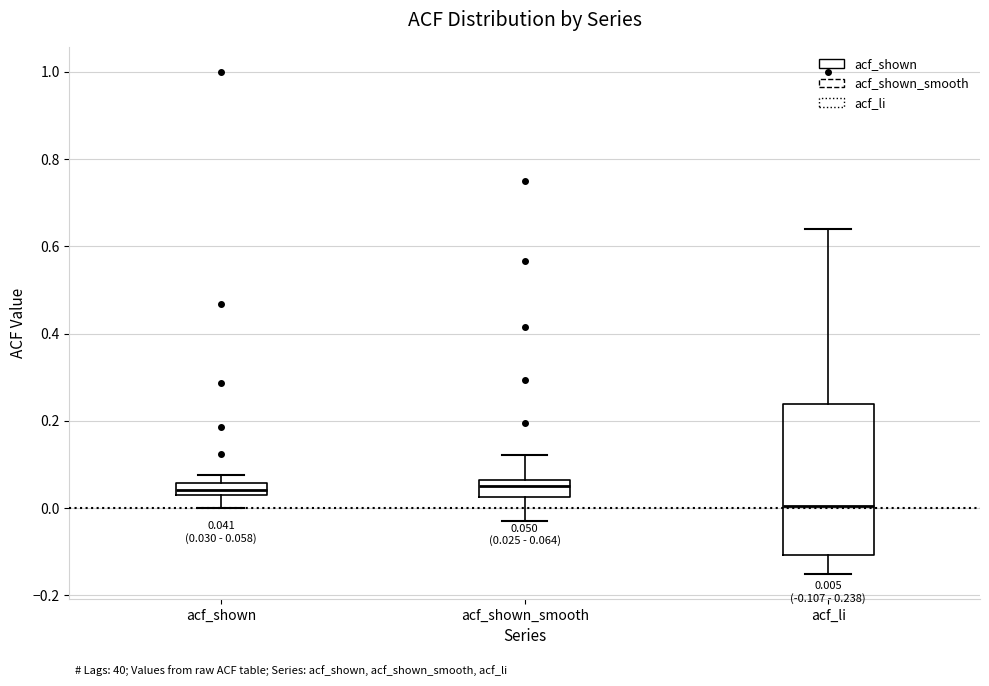

Which box's median line is the lowest?

acf_li